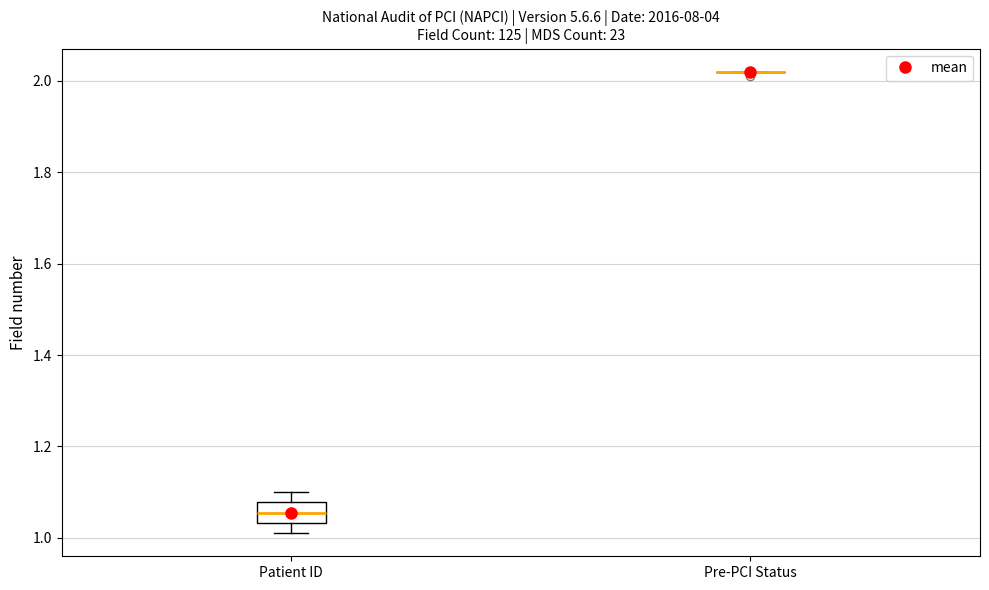

Which box is the tallest, from its lower edge to its upper edge?

Patient ID